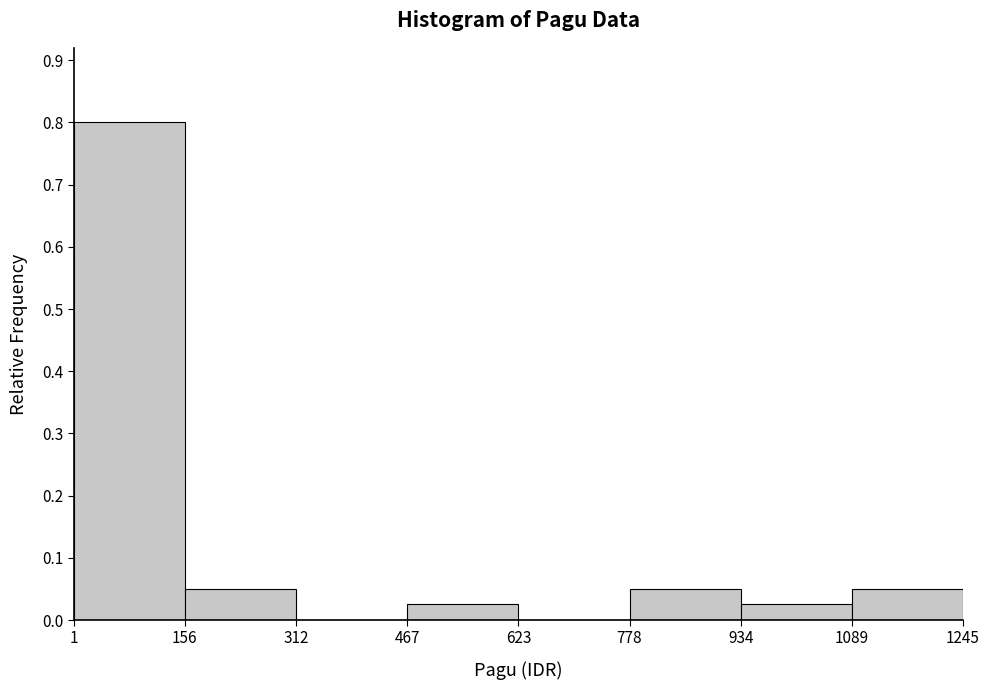

Reading left to right, transcribe this chart: for each bar, give the range it covers on the x-axis and its height. The values are not printed on the chart, so give them approximately, as read against the axis.

1 to 156: 0.80
156 to 312: 0.05
312 to 467: 0
467 to 623: 0.03
623 to 778: 0
778 to 934: 0.05
934 to 1089: 0.03
1089 to 1245: 0.05